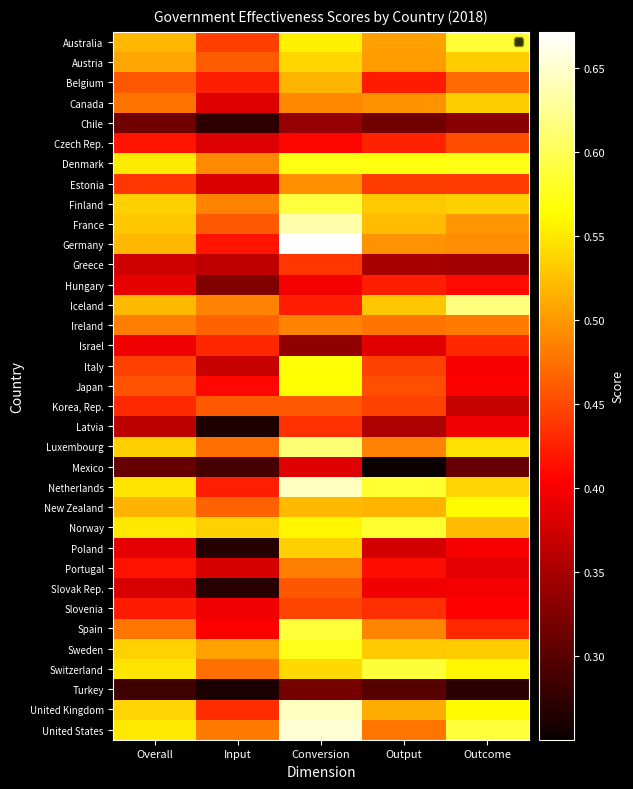

What is the total value across all series at Conversion?

17.9